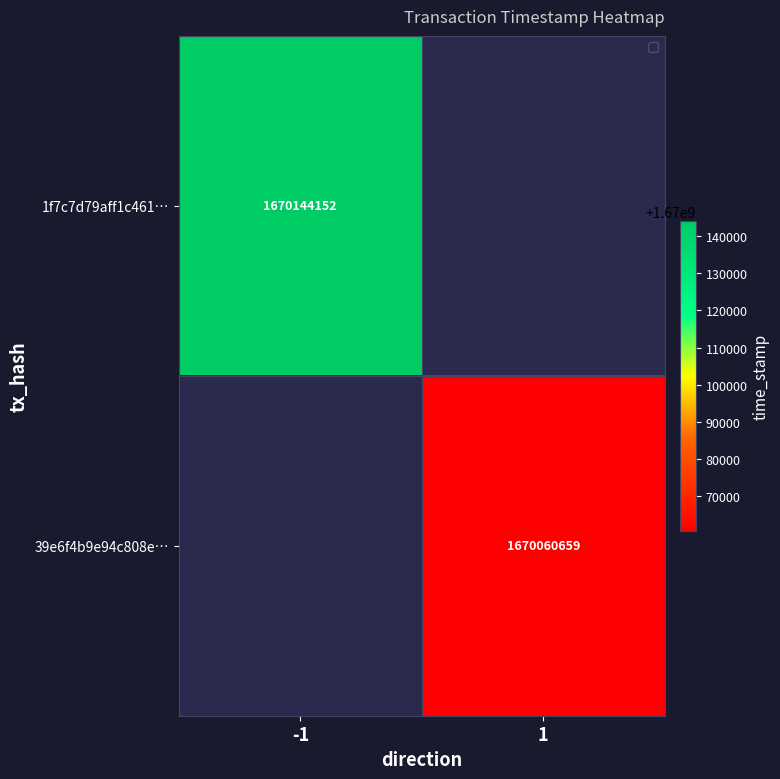

The 39e6f4b9e94c808e… series shows 1670060659 at 1. True or false?

True